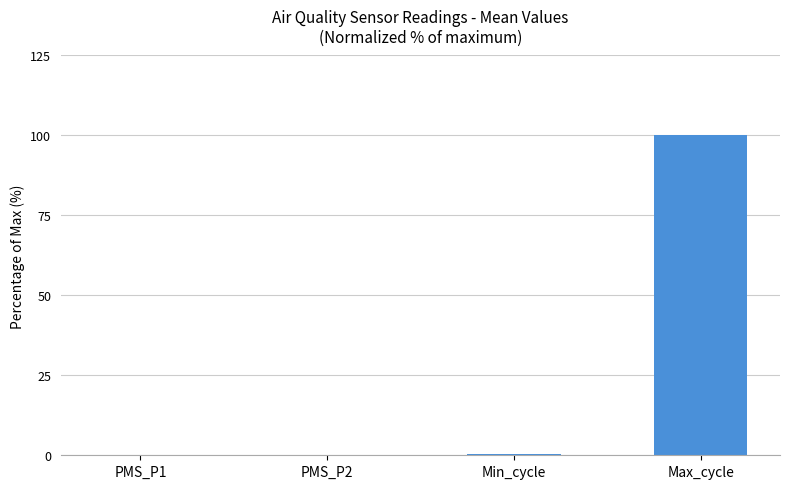

Read the value at PMS_P1.

0.1